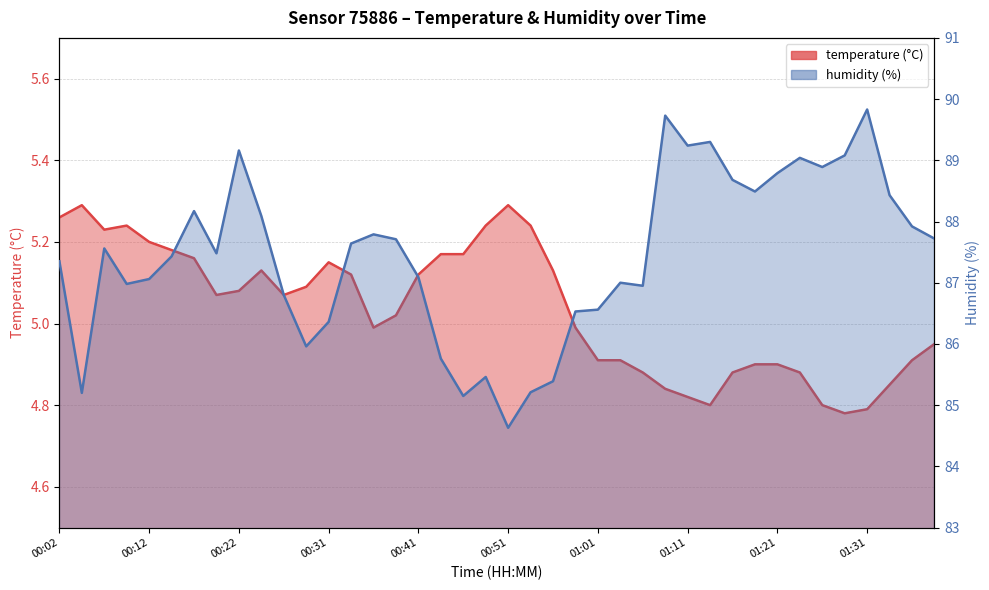

What is the value of the humidity point at the 35th from the left?

88.9